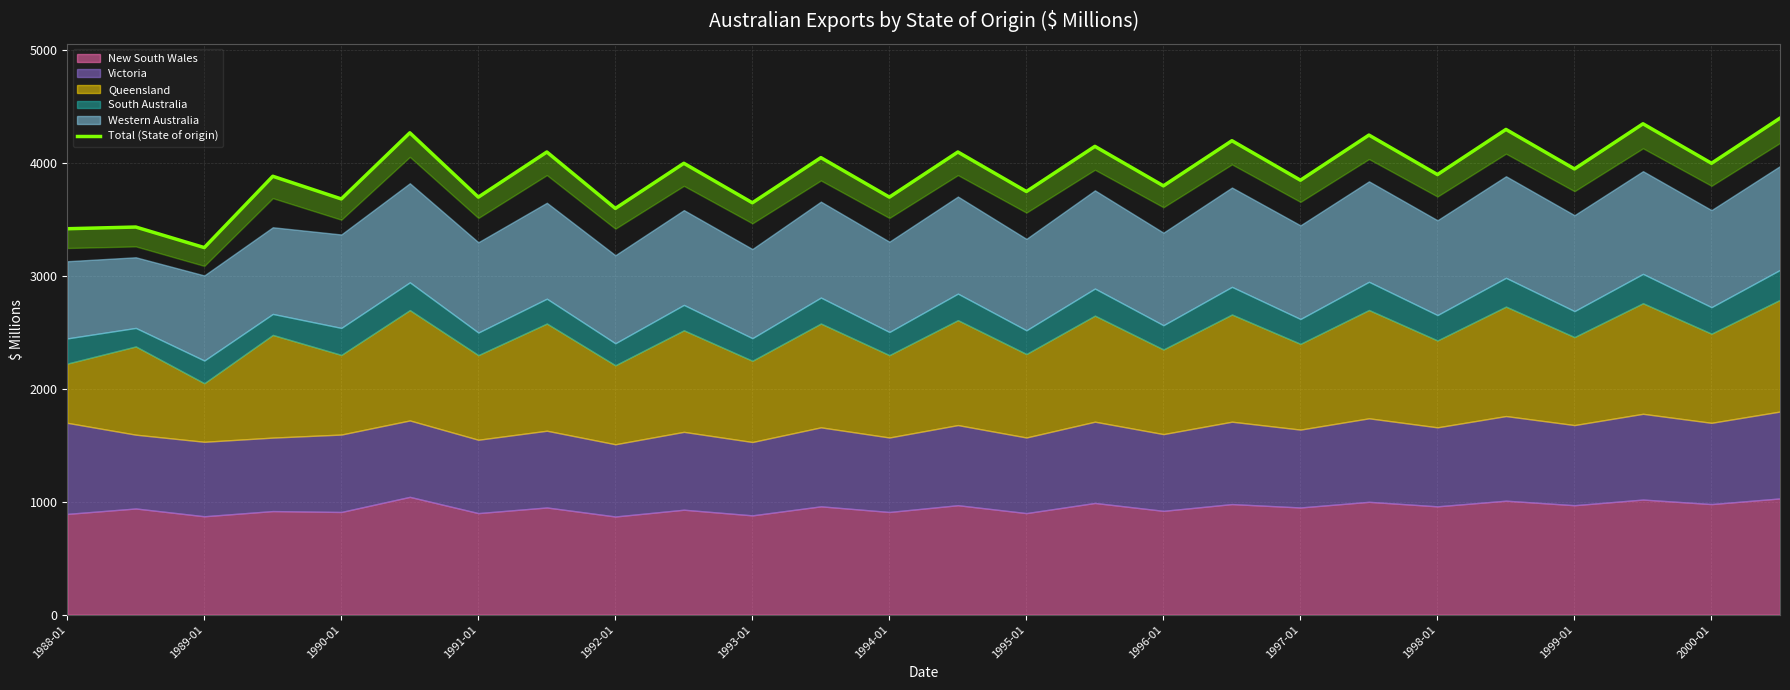

What is the sum of all values?

101747